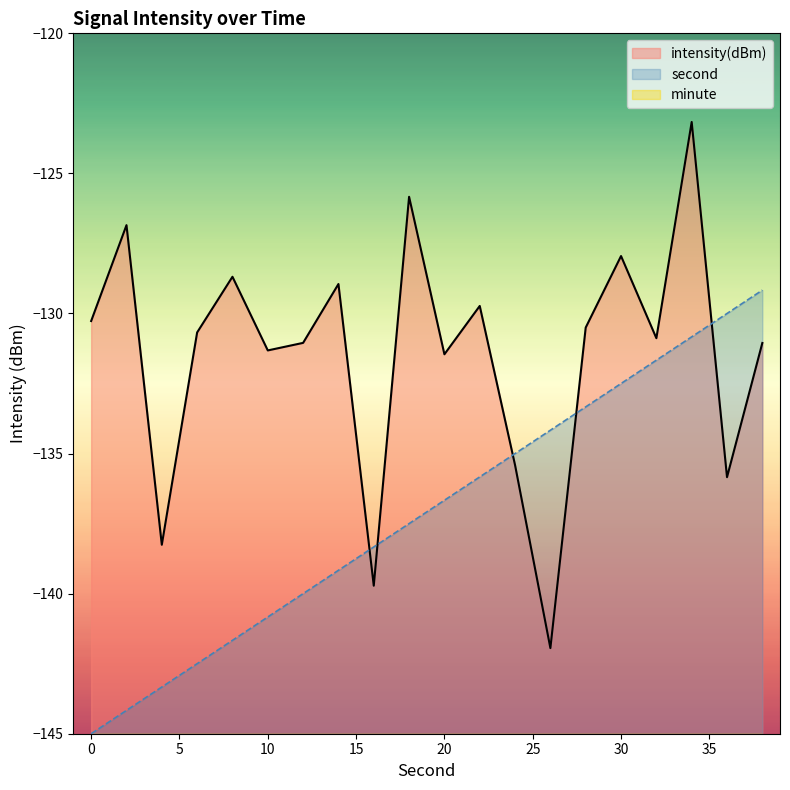

True or false: intensity(dBm) and minute cross at least once.

False